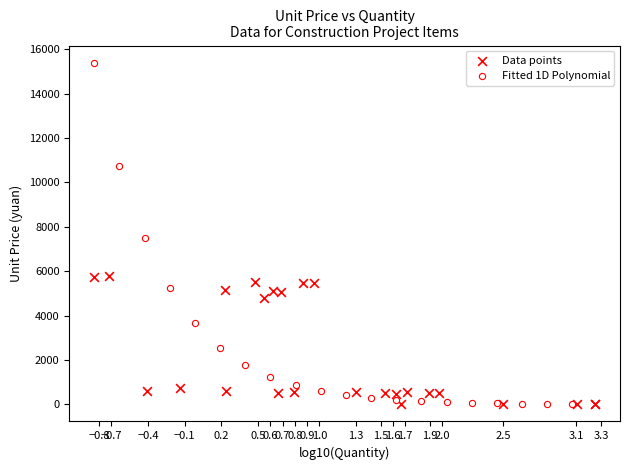

Which series has the largest Y range (max minus min)?

Fitted 1D Polynomial